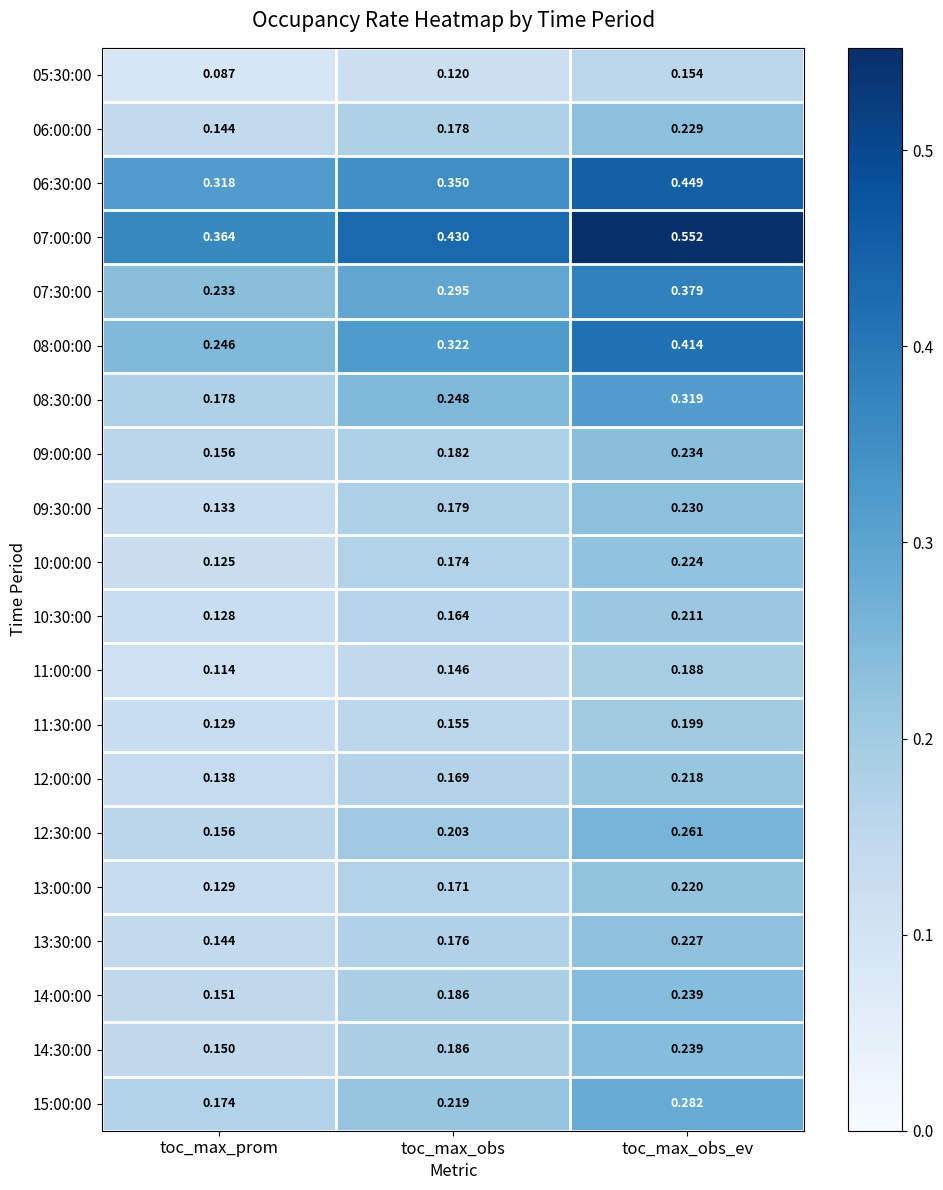

At how many categories does at least one series exceed 0?

3